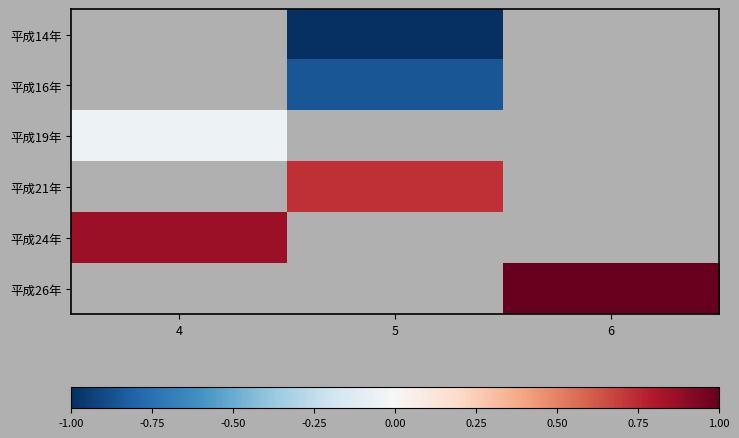

What is the maximum value shown in the chart?

1.0